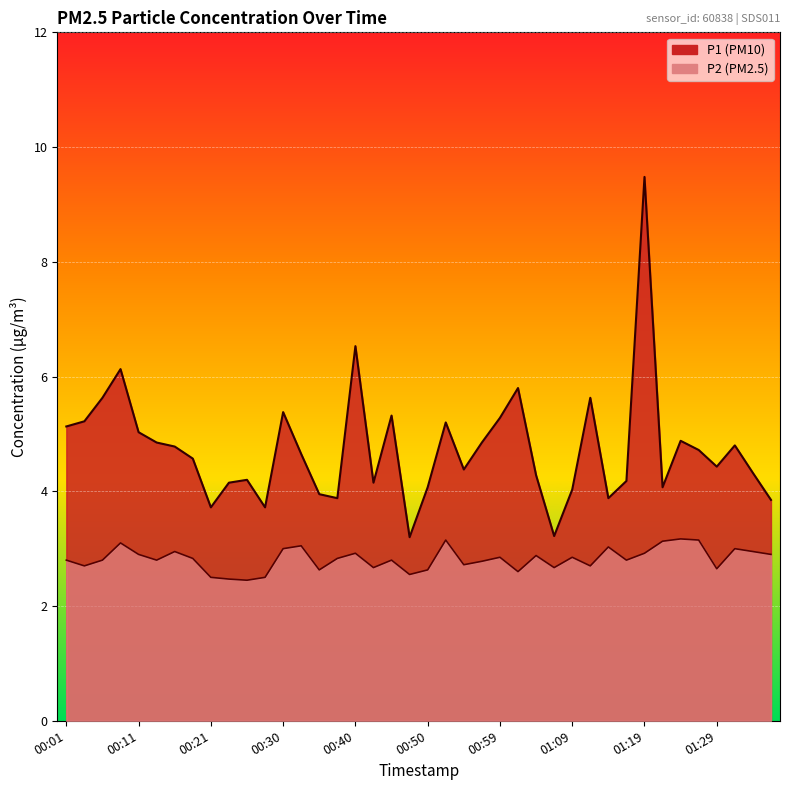

Which series has the largest range (max minus min)?

P1